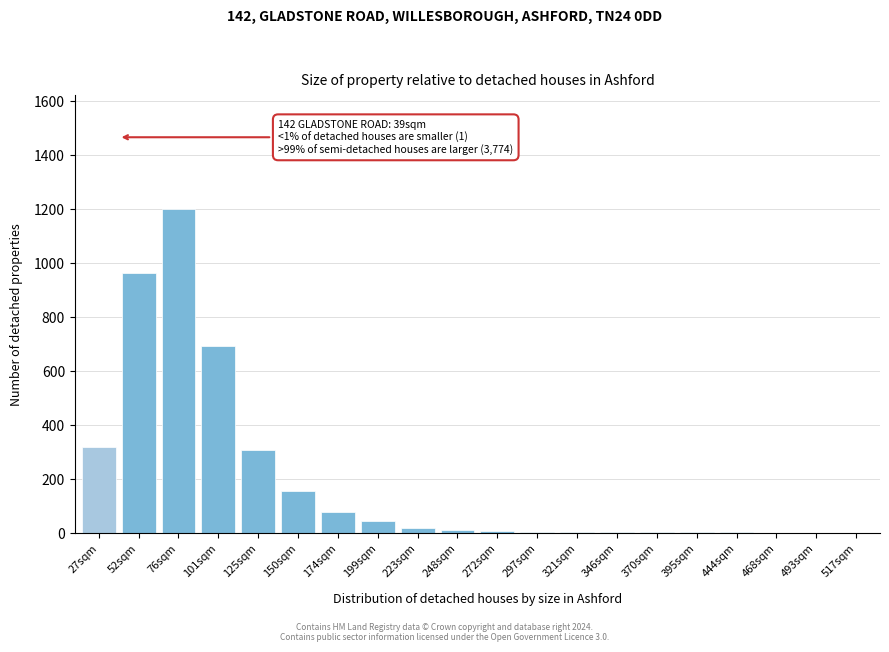

Which category has the highest value across all series?

76sqm